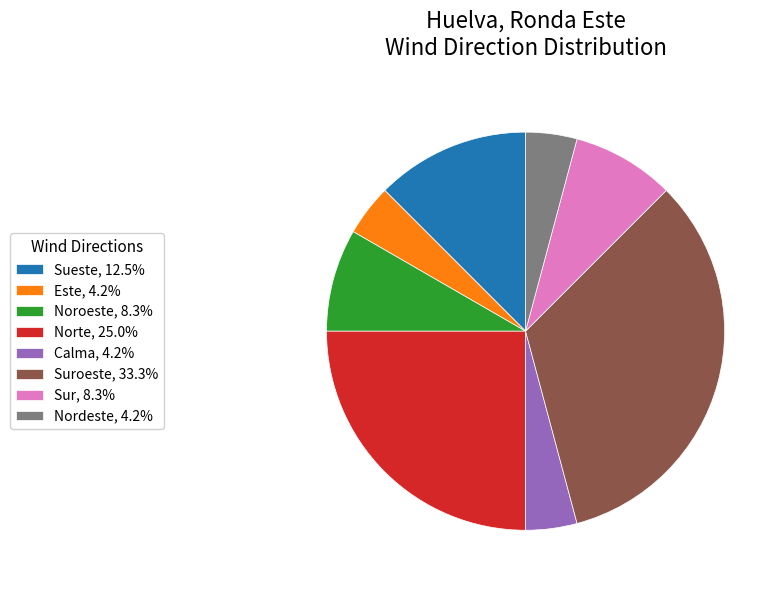

Approximately how many times larger is the value at Suroeste, 33.3% compared to Noroeste, 8.3%?

4.0